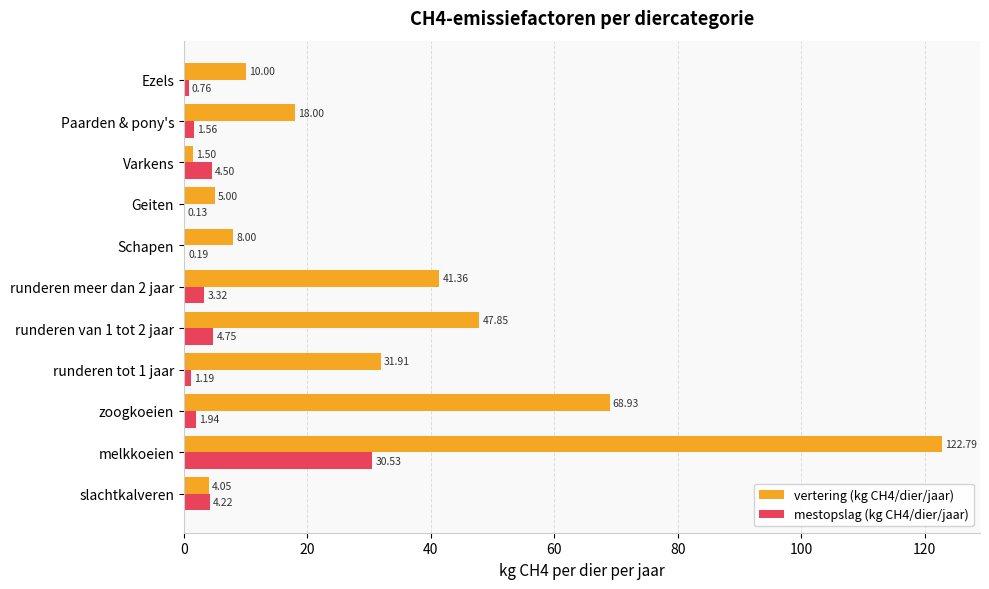

What are all the series names shown in the legend?

vertering (kg CH4/dier/jaar), mestopslag (kg CH4/dier/jaar)